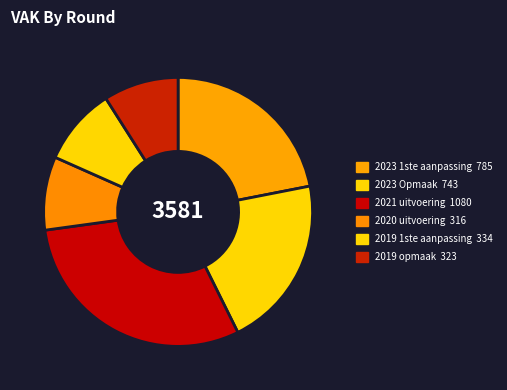

Count the number of slices in the pie.

6